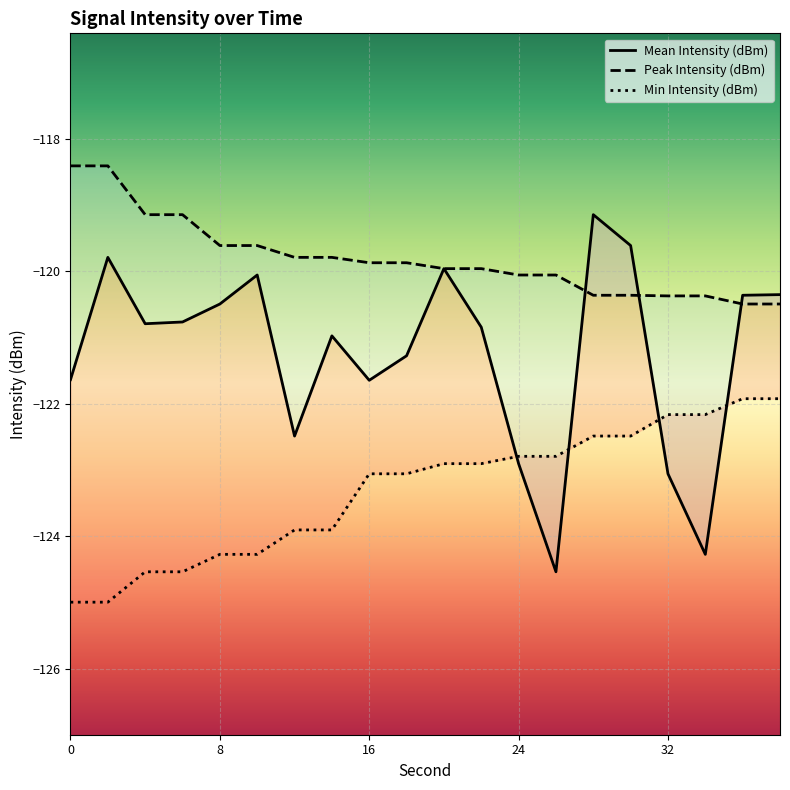

List the series in order of their peak value, lowest first.

Min Intensity (dBm), Mean Intensity (dBm), Peak Intensity (dBm)